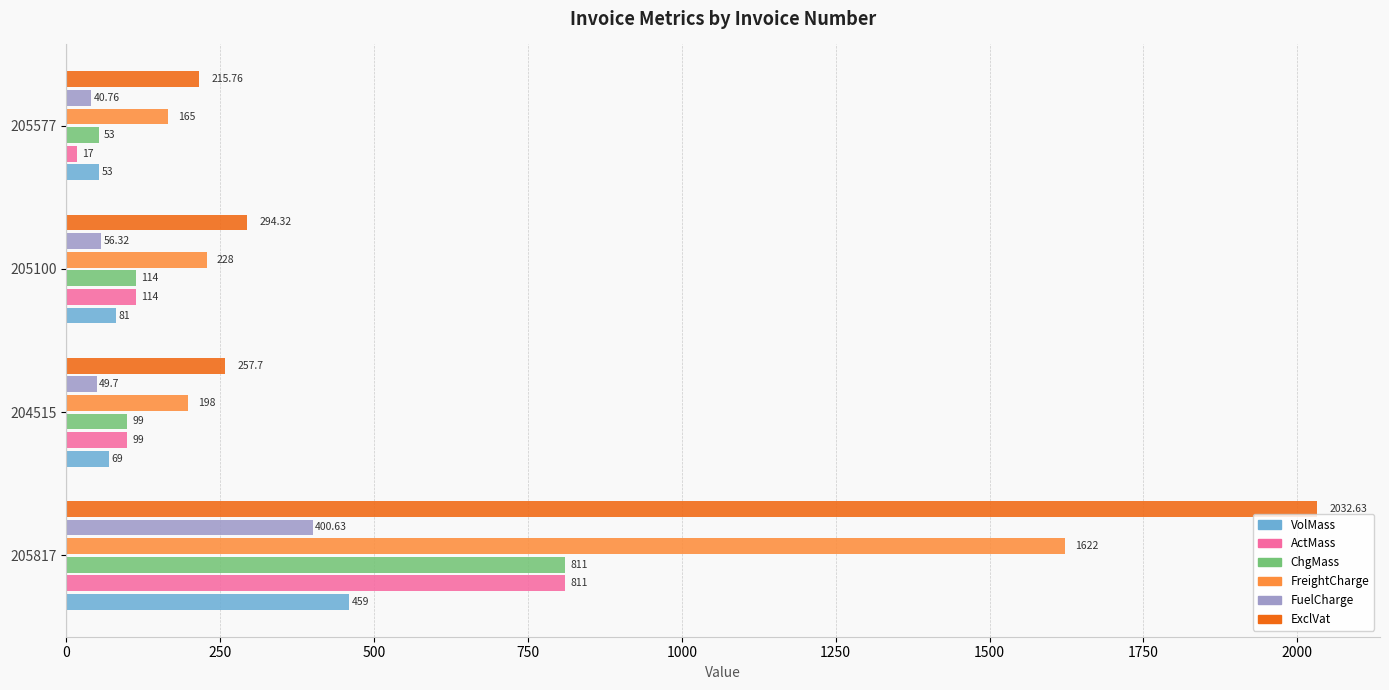

How many values in the ActMass series are below 114?

2